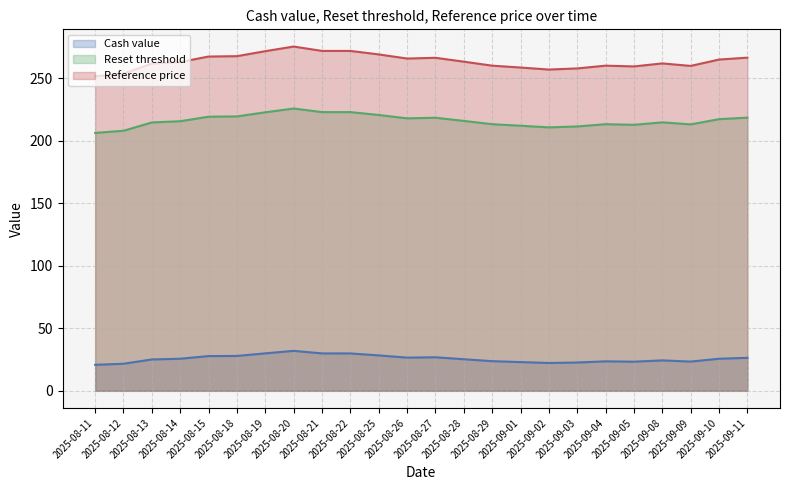

At which category does Reset threshold reach its first local valley?

2025-08-26